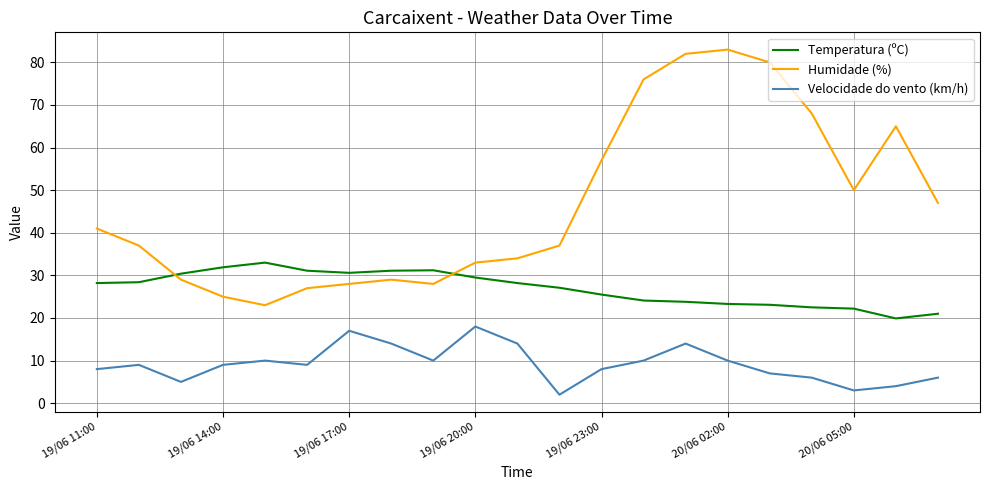

At how many categories does at least one series exceed 7?

21